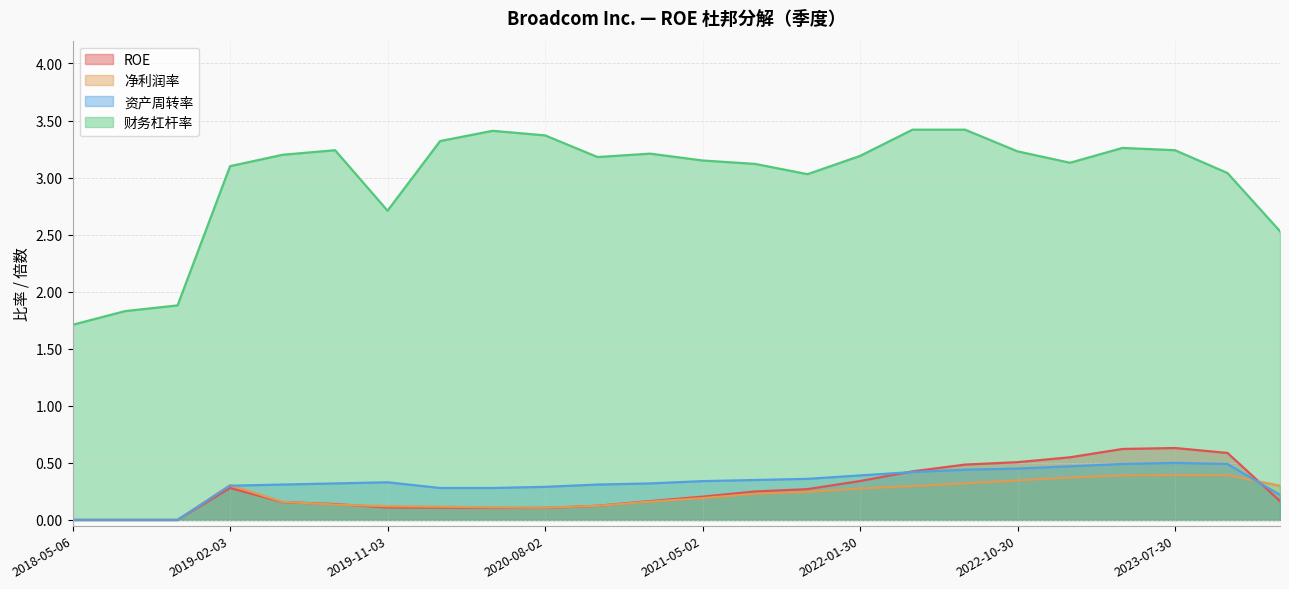

Is the value of 净利润率 at 2020-02-02 greater than the value of 资产周转率 at 2023-10-29?

No